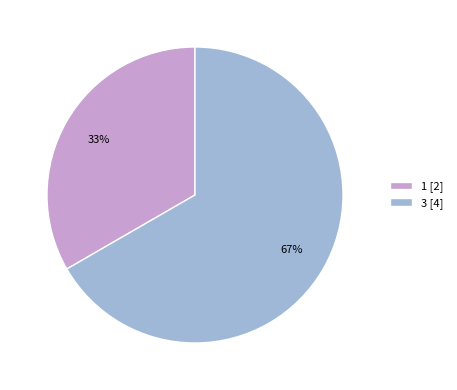

Which category has the biggest portion of the pie?

3